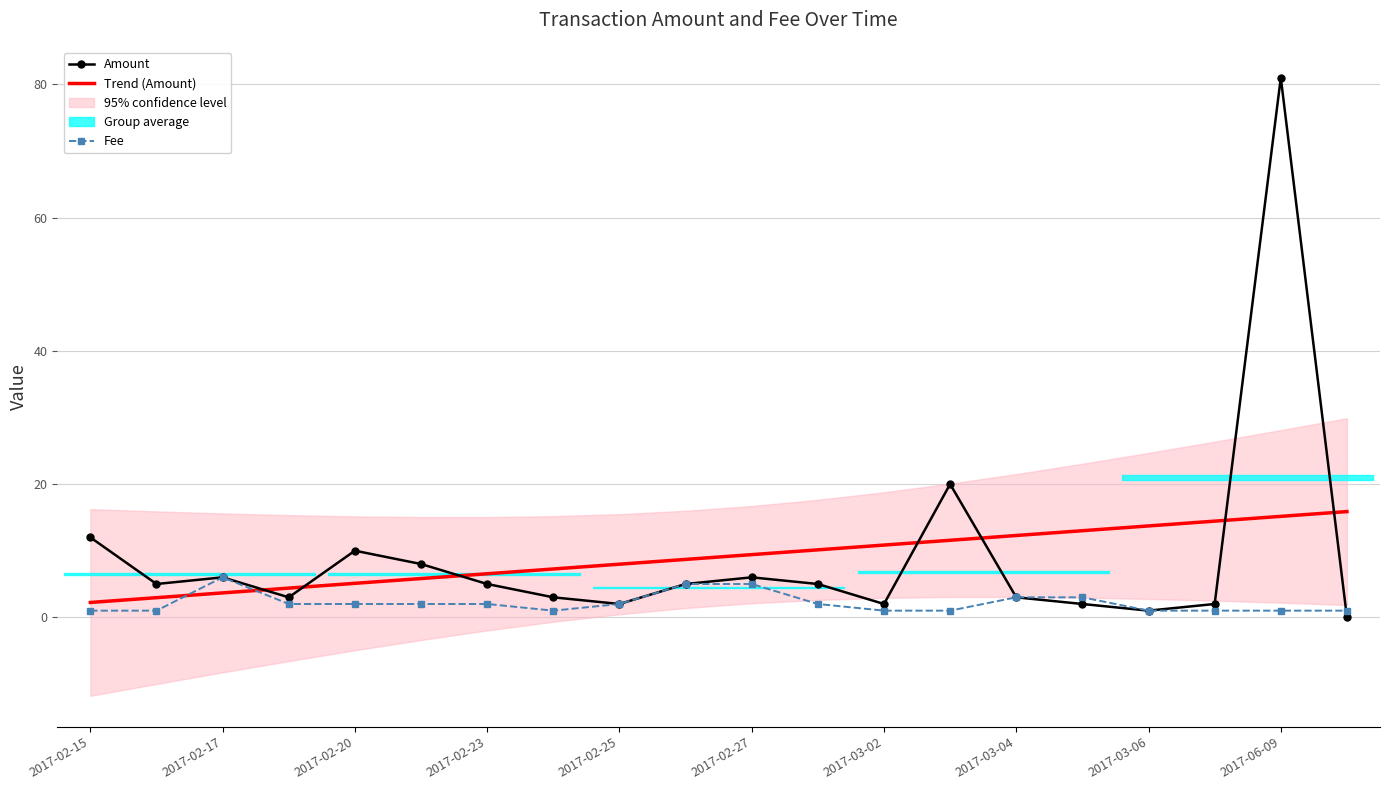

Read the Fee value at 17.

1.0